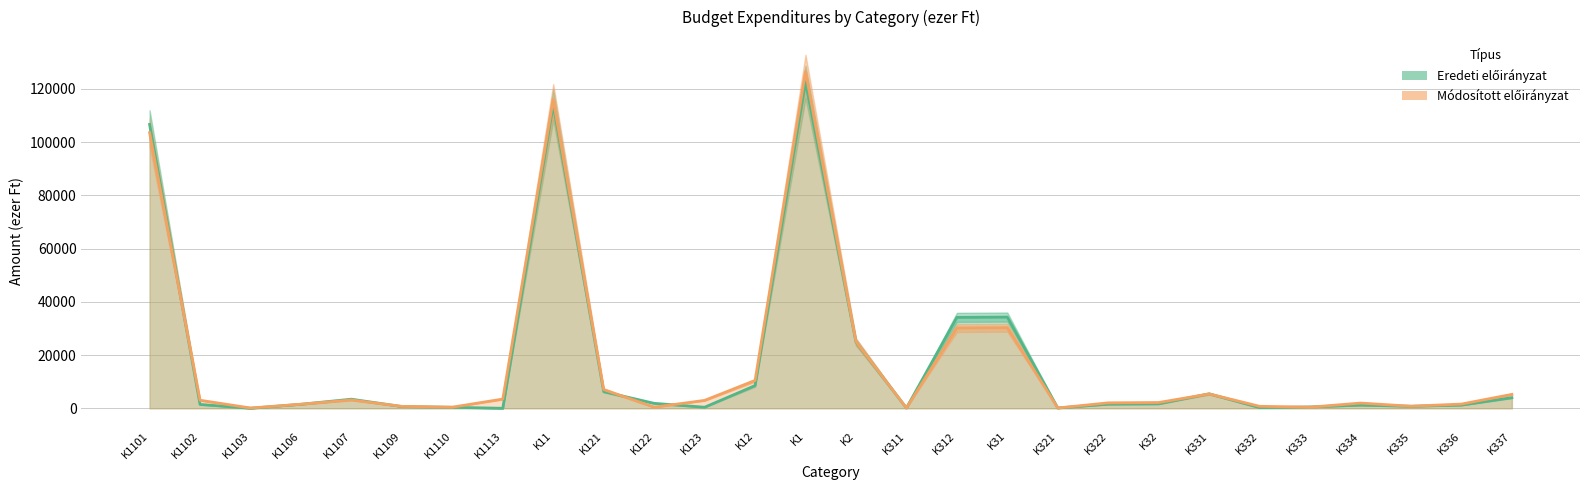

In Módosított előirányzat, how many points are higher than both neighbors (excluding endpoints)?

6